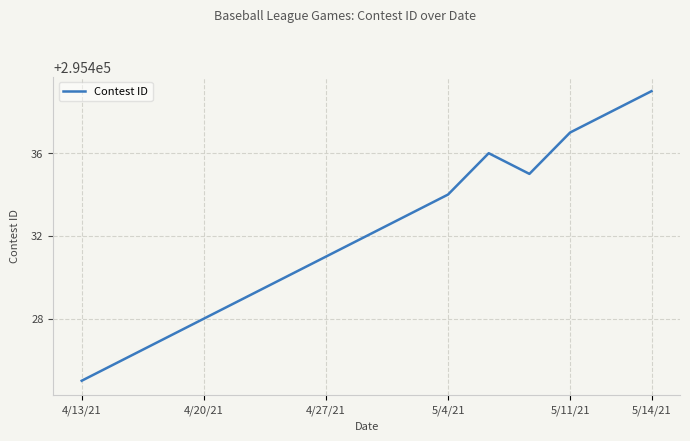

What is the difference between the maximum and minimum values?

14